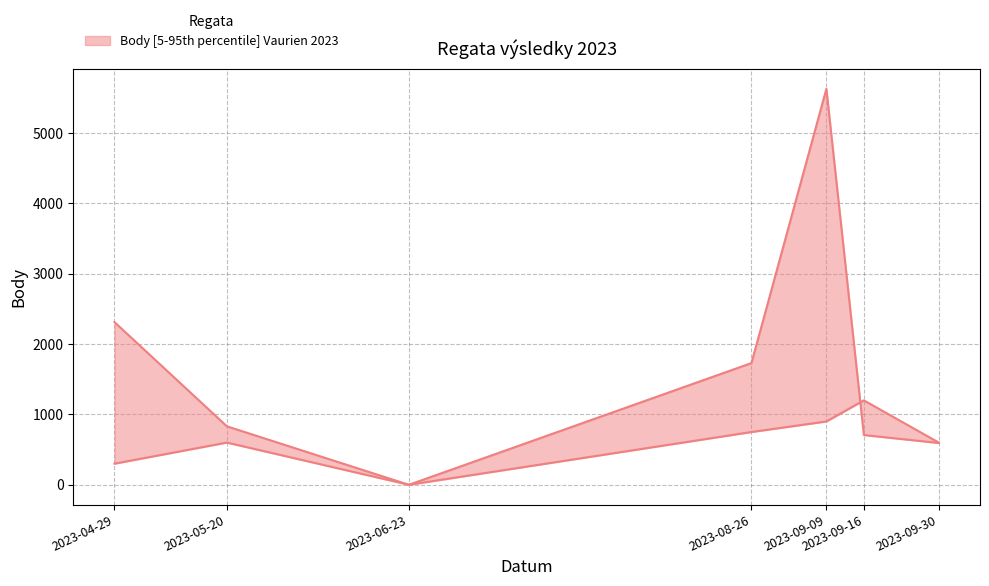

True or false: Pořadí has a value of 600 at 2023-05-20.

True